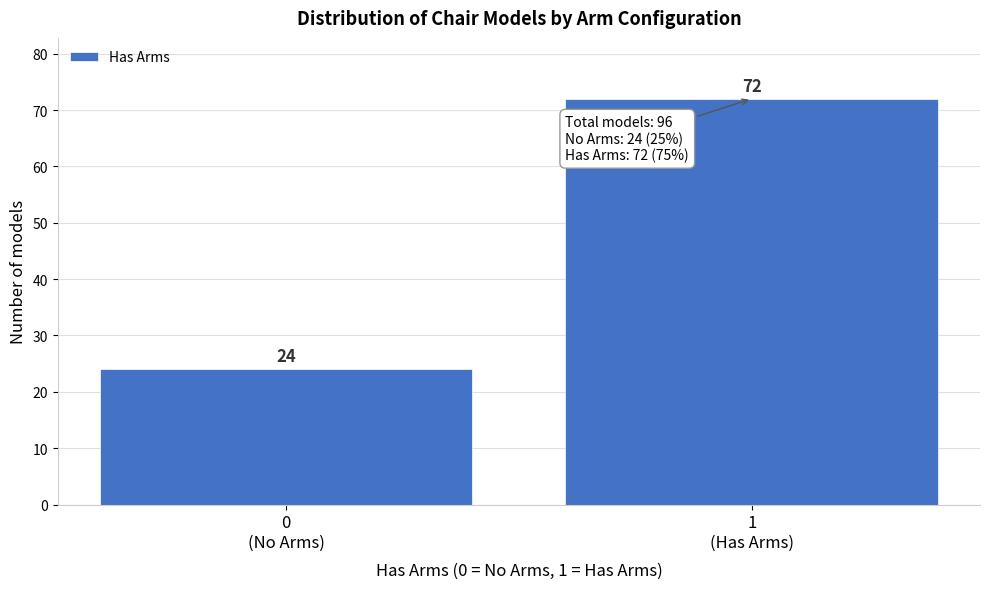

Reading left to right, transcribe all the data shown in this chart.

24	72